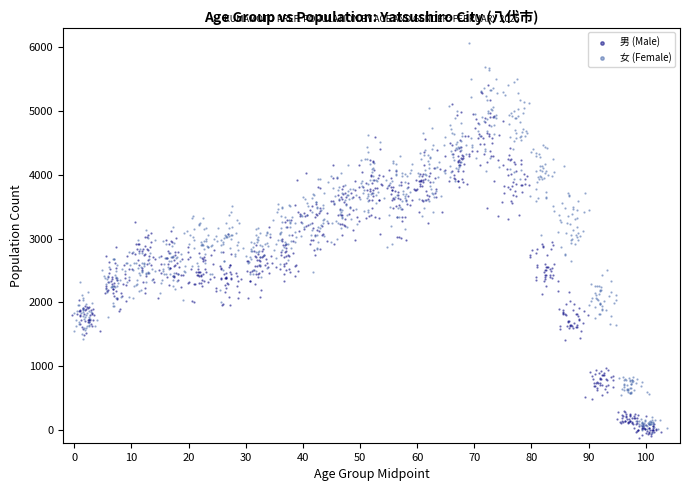

Which series reaches the minimum Y coordinate?

男 (Male)